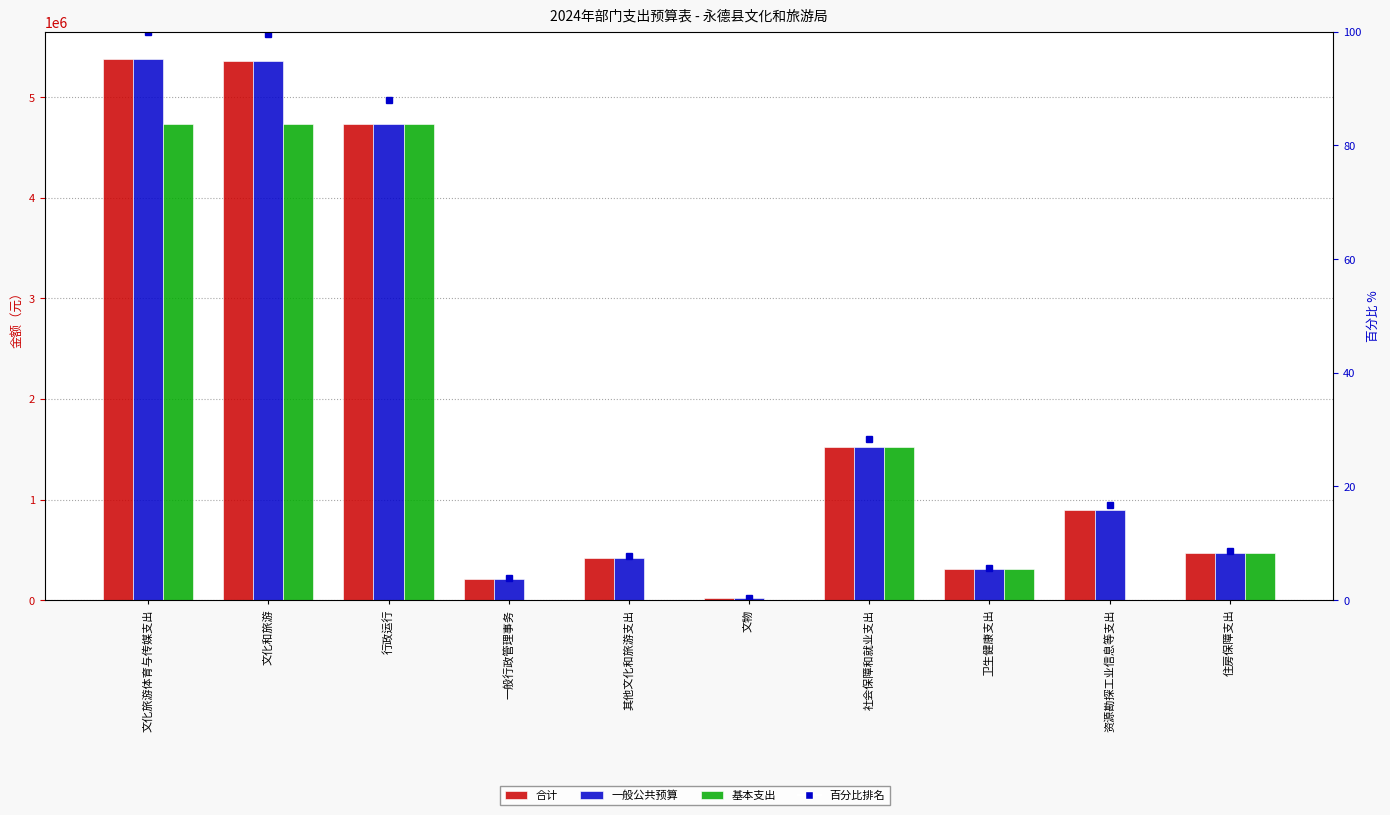

Which category has the lowest value across all series?

一般行政管理事务